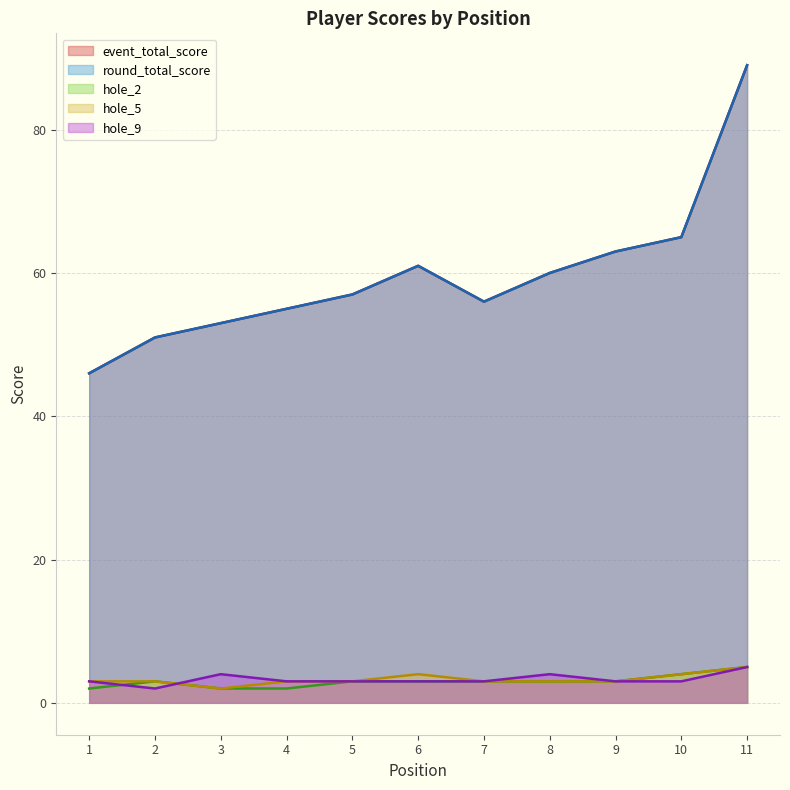

Where is the first local maximum for hole_9?

3